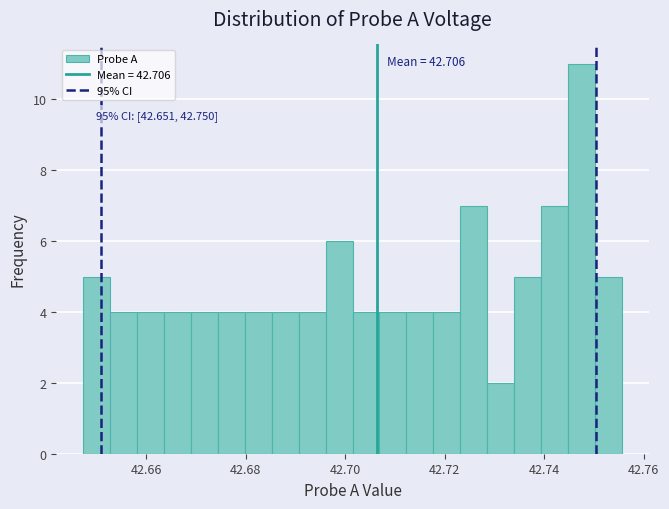

Read against the x-axis, roughly where is the centre of the tallest bar?

42.748